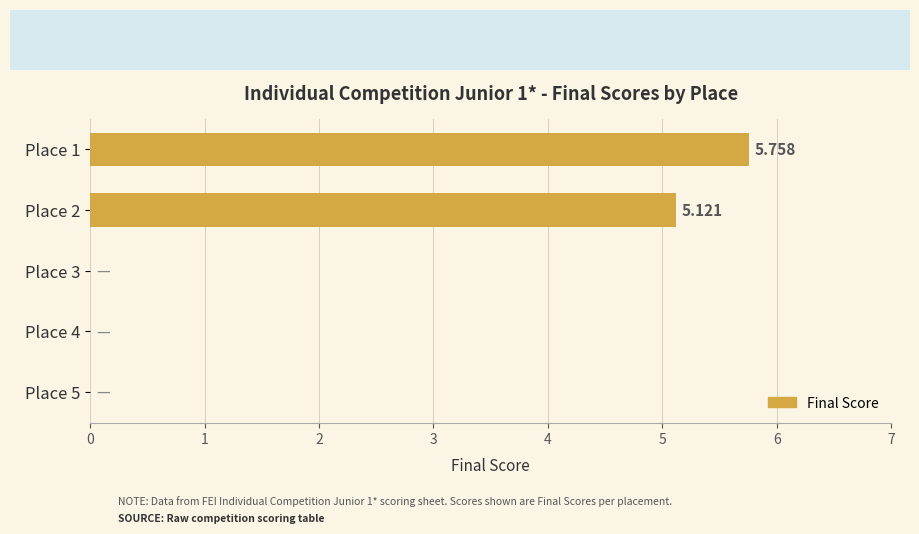

Are the bars horizontal?

Yes